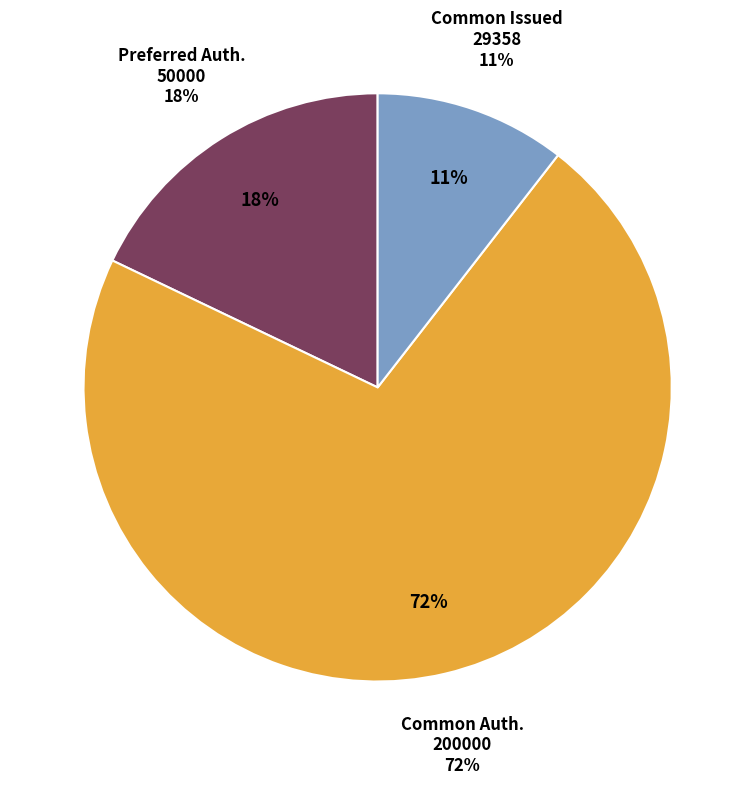

How many segments does this pie chart have?

3